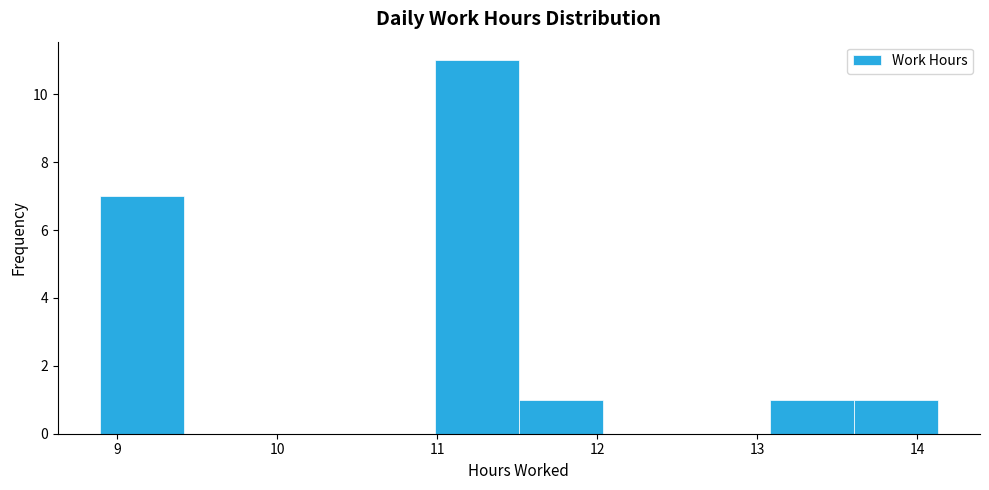

How tall is the bar that spans 8.9 to 9.4 on the x-axis? Neither the bar edges nor the heights are printed on the chart, so give them approximately, as read against the axes.

7